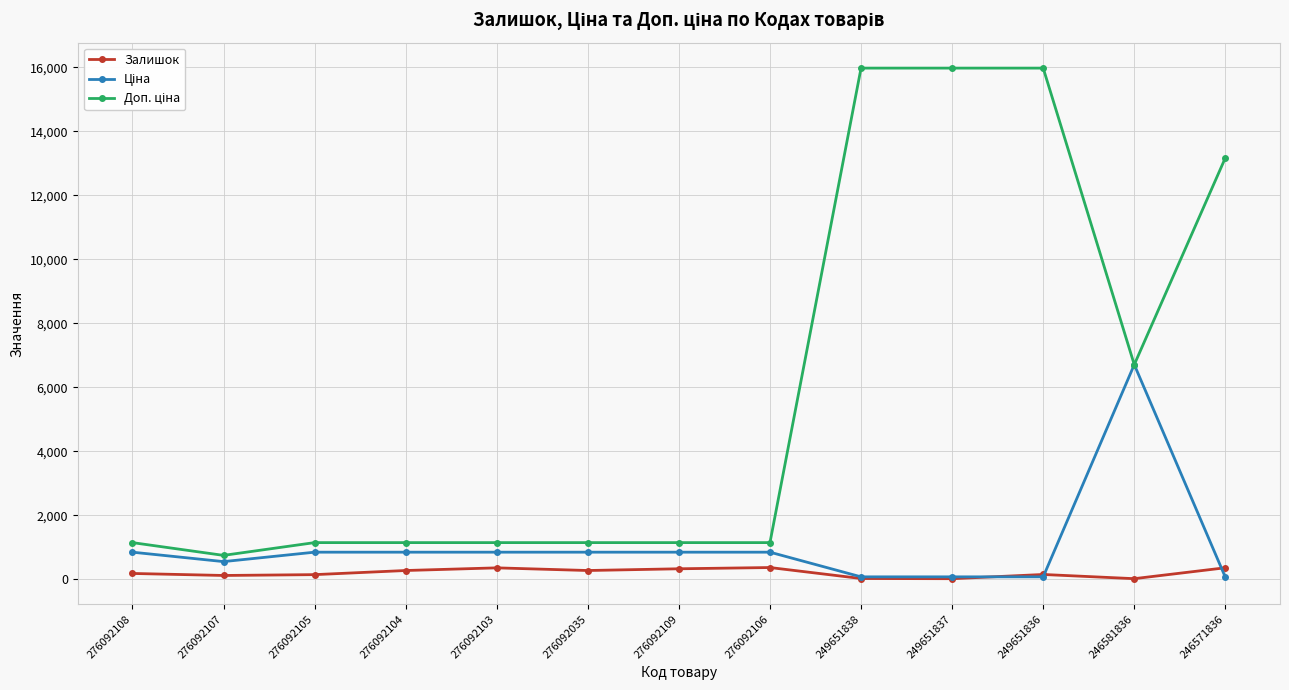

What is the maximum value for Залишок?

362.0